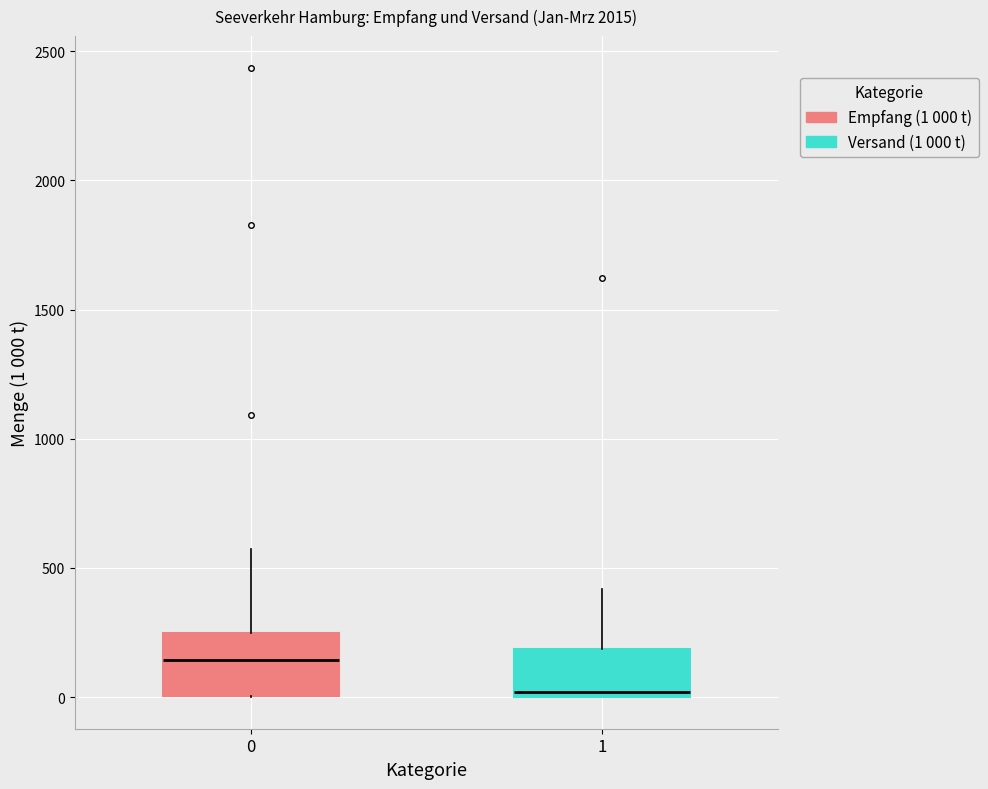

Where is the upper edge of the box at x = 0 on the y-axis? The values are not printed on the chart, so give them approximately, as read against the axis.

250